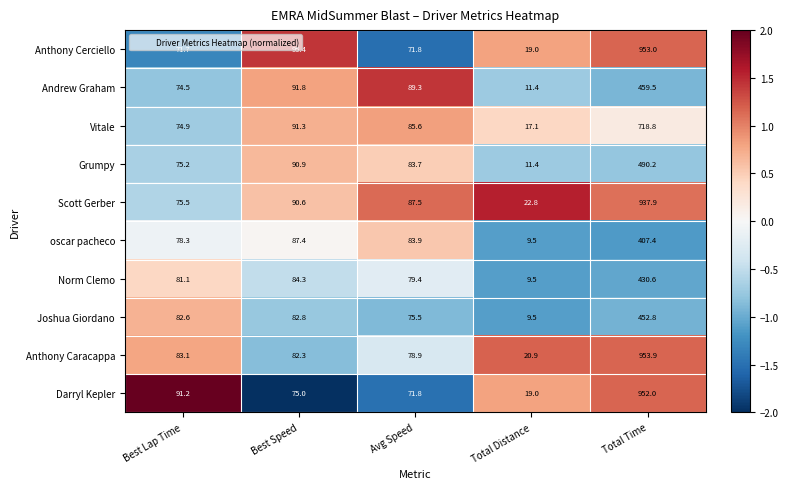

At which label does Grumpy reach its peak?

Total Time